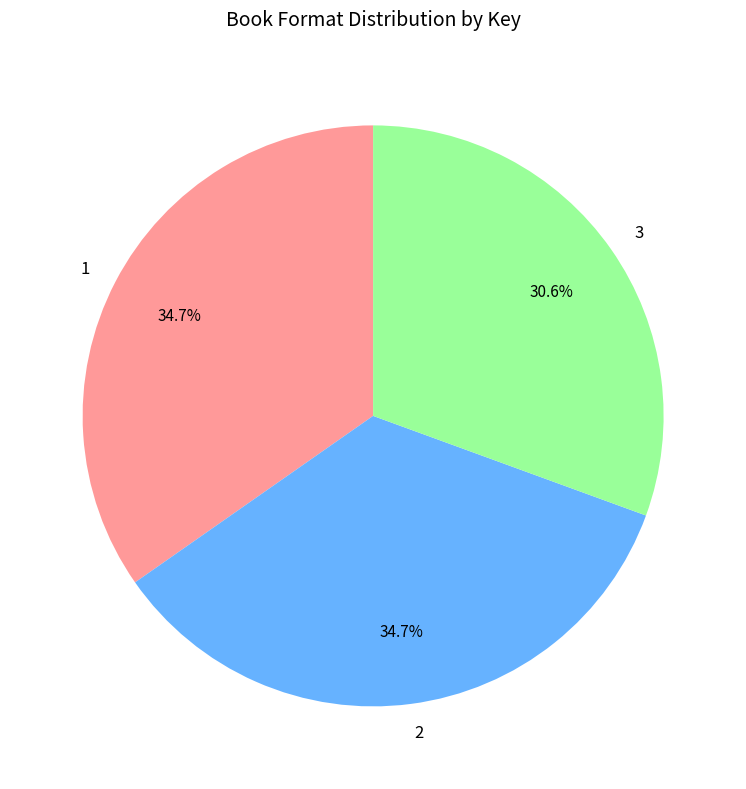

To the nearest percent, what portion does 3 represent?

31%